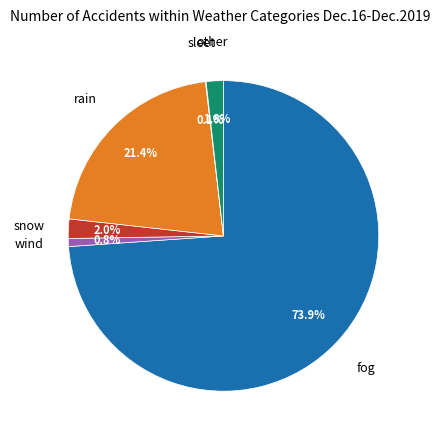

What is the majority slice?

fog